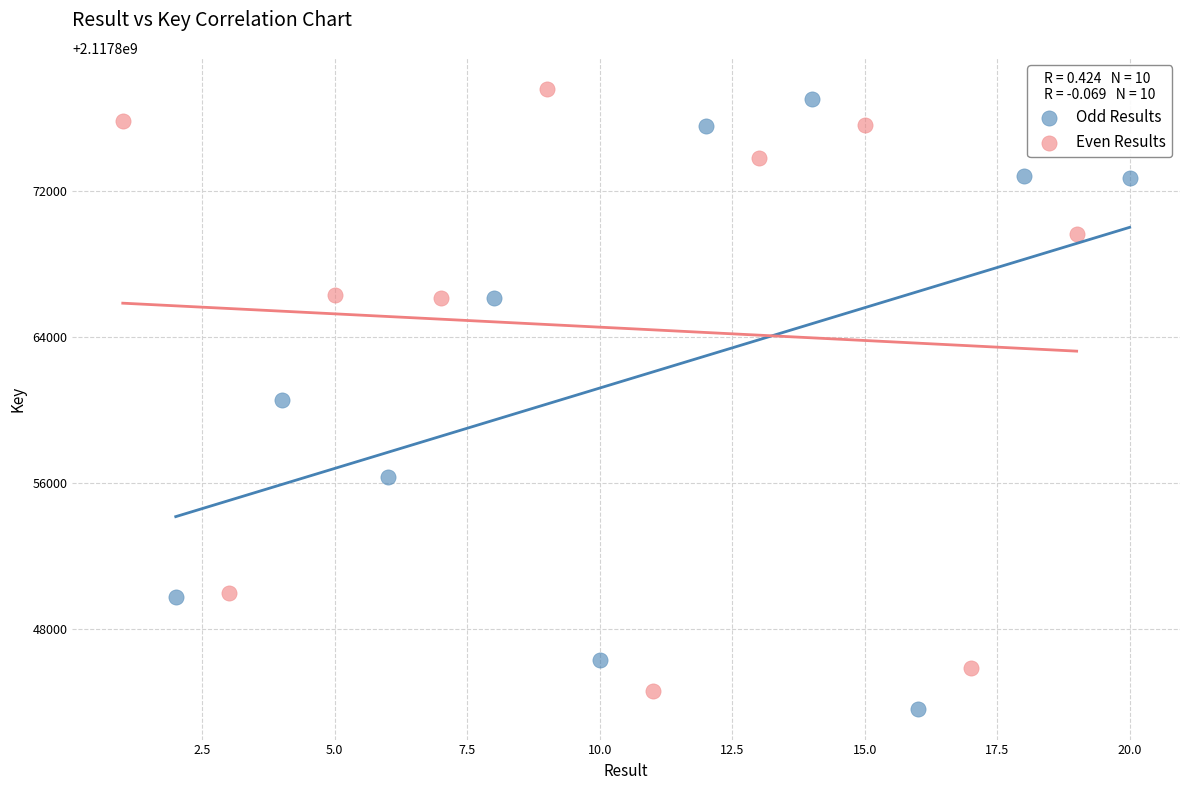

Which series reaches the minimum Y coordinate?

Odd Results